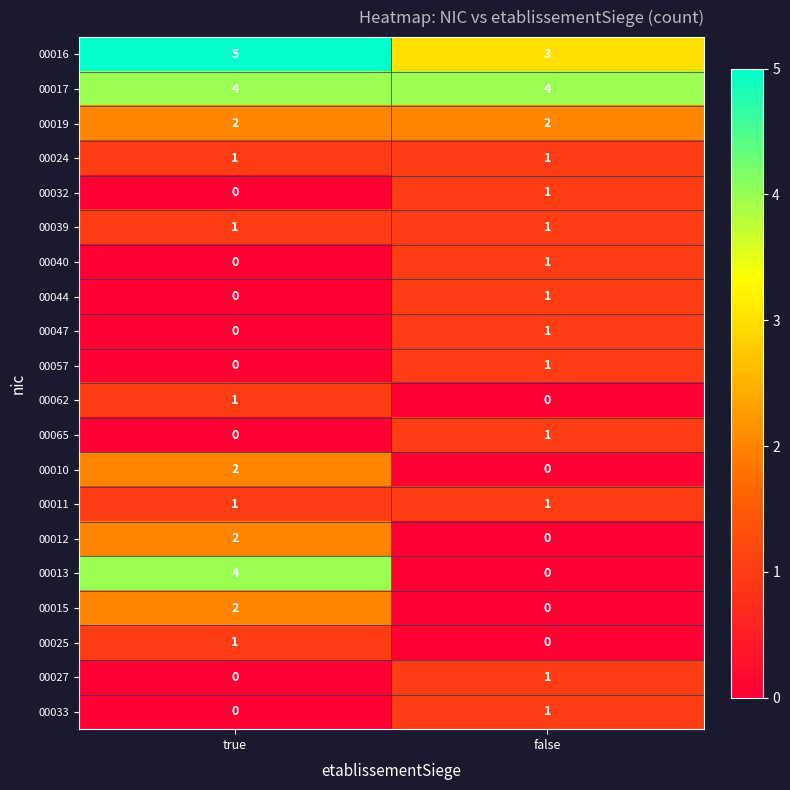

What is the difference between the 00013 values at false and true?

4